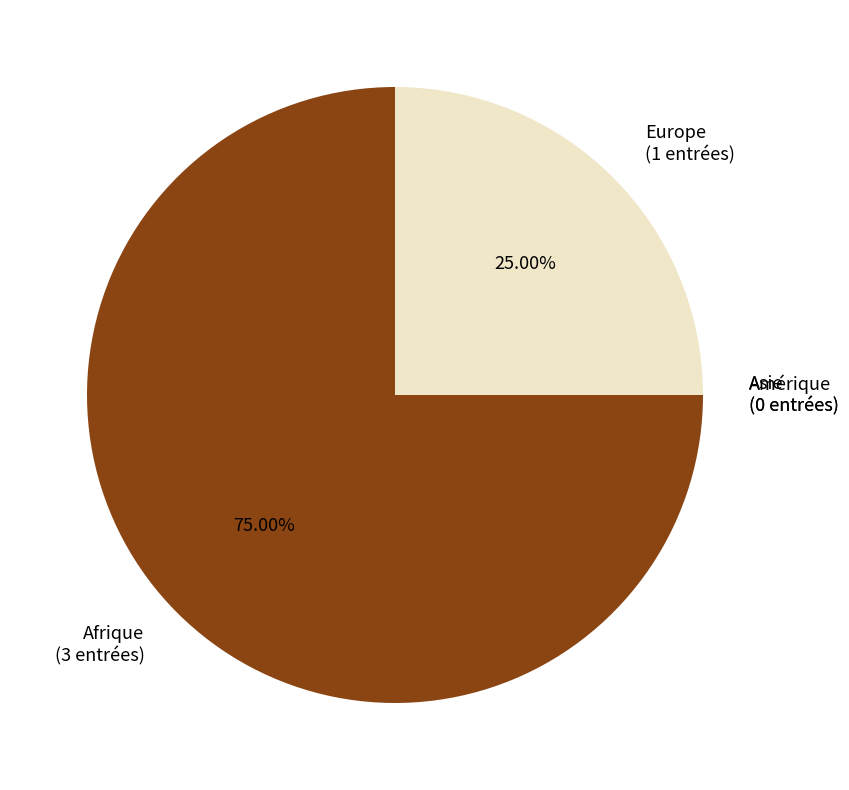

Does any single category account for the majority?

Yes